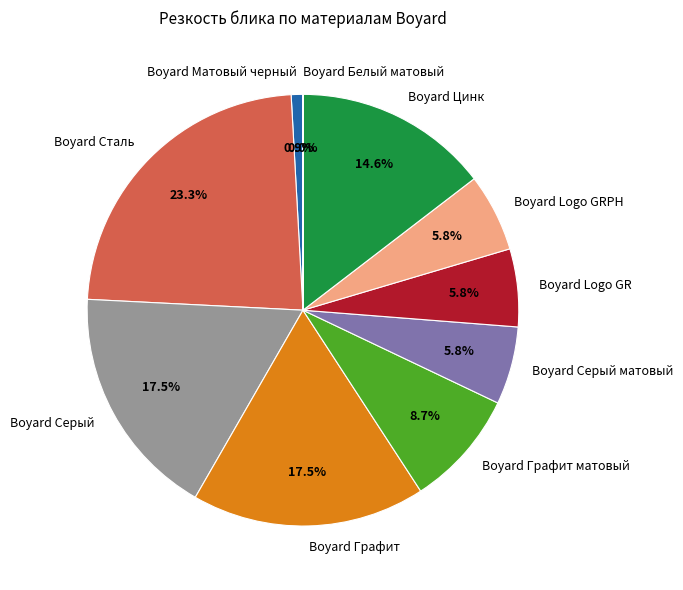

What is the ratio of the value at Boyard Графит матовый to the value at Boyard Logo GR?

1.5